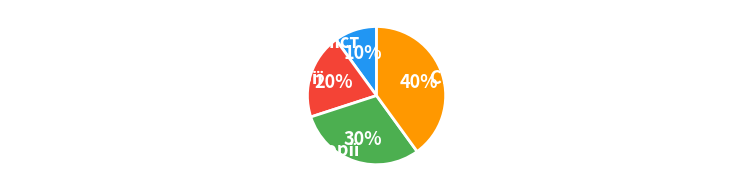

To the nearest percent, what is the difference between the largest and smallest slice percentages?

30%